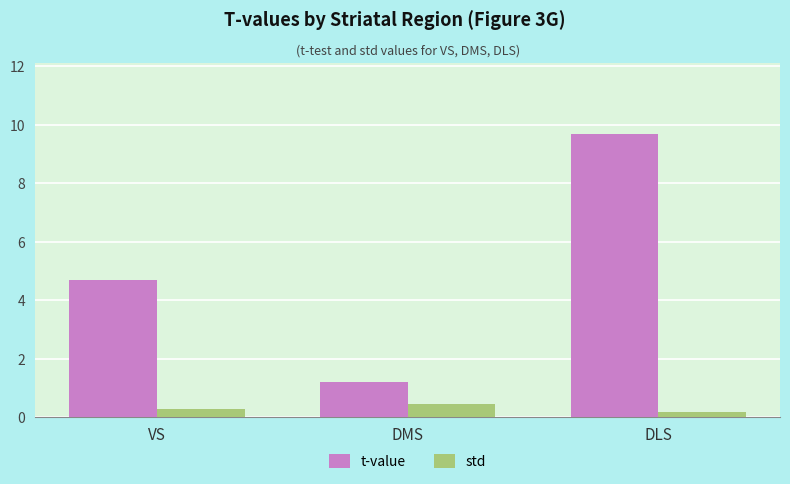

Reading left to right, what are all the values shown in this chart?

t-value: VS=4.7	DMS=1.2	DLS=9.7
std: VS=0.3	DMS=0.4	DLS=0.2